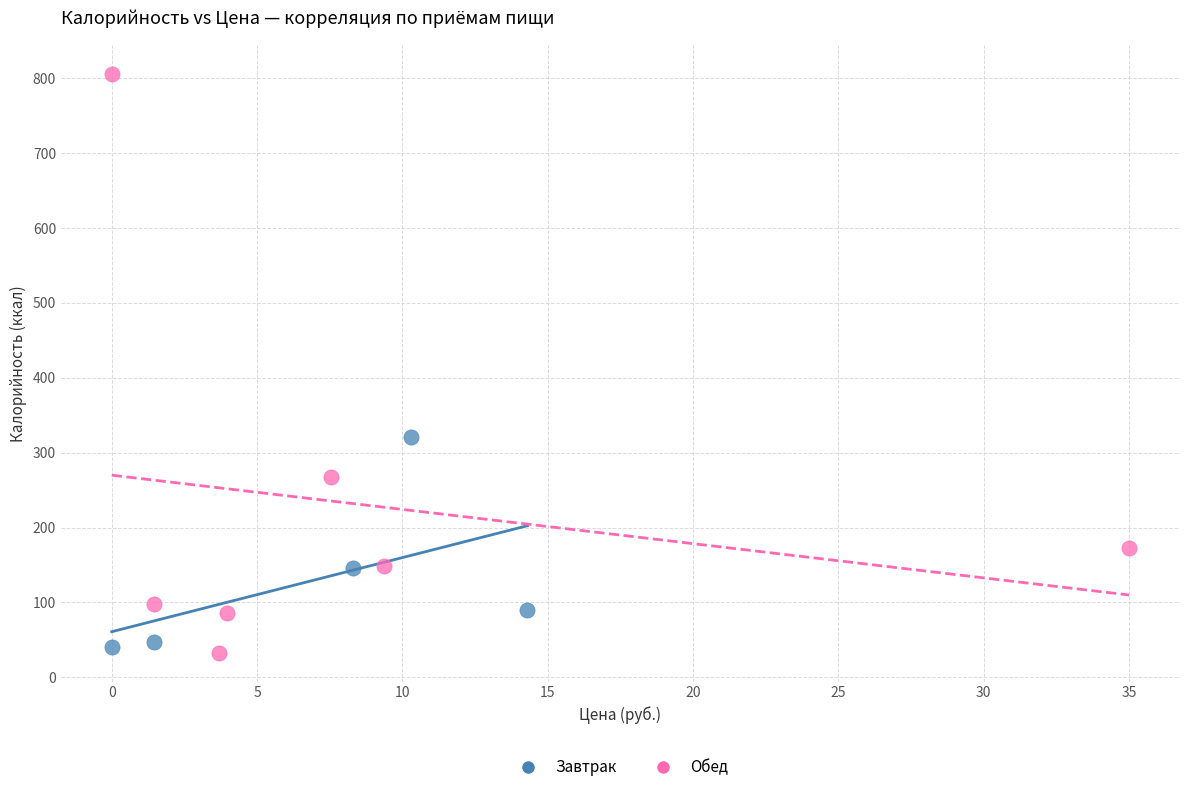

Which series has the largest Y range (max minus min)?

Обед